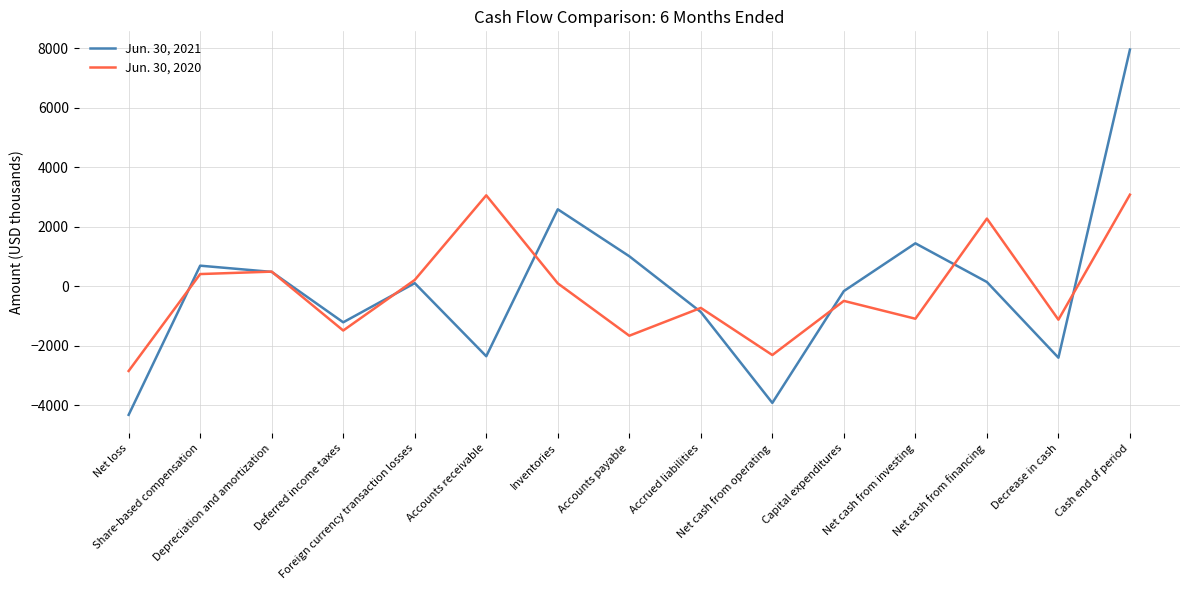

What is the minimum value for Jun. 30, 2020?

-2845